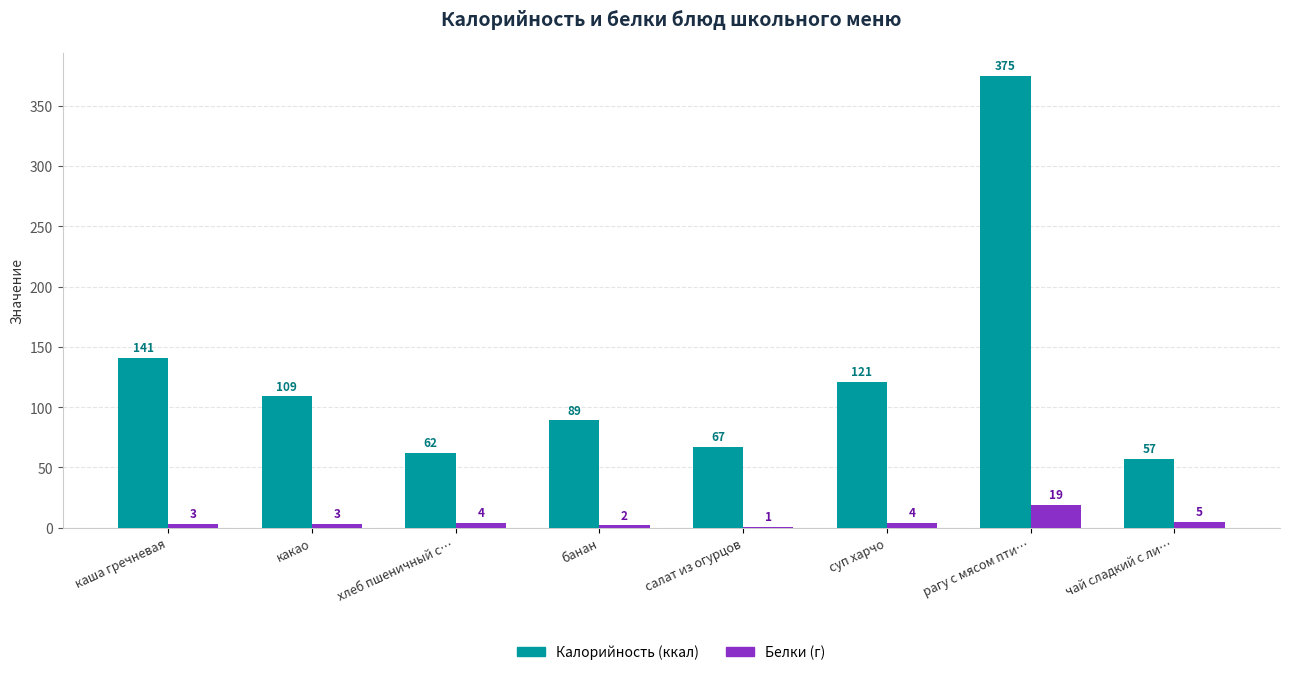

Are the bars horizontal?

No